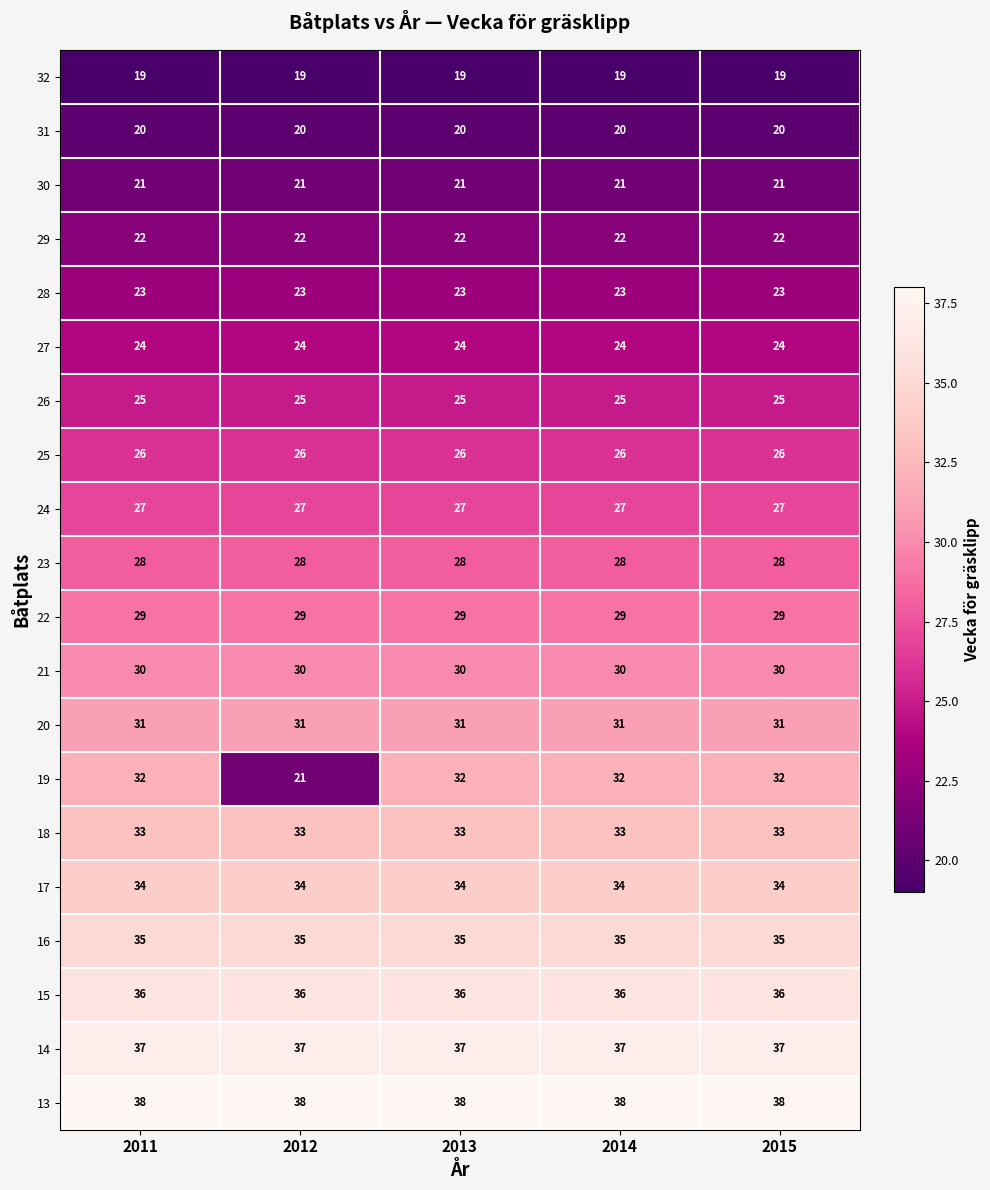

What is the minimum value shown in the chart?

19